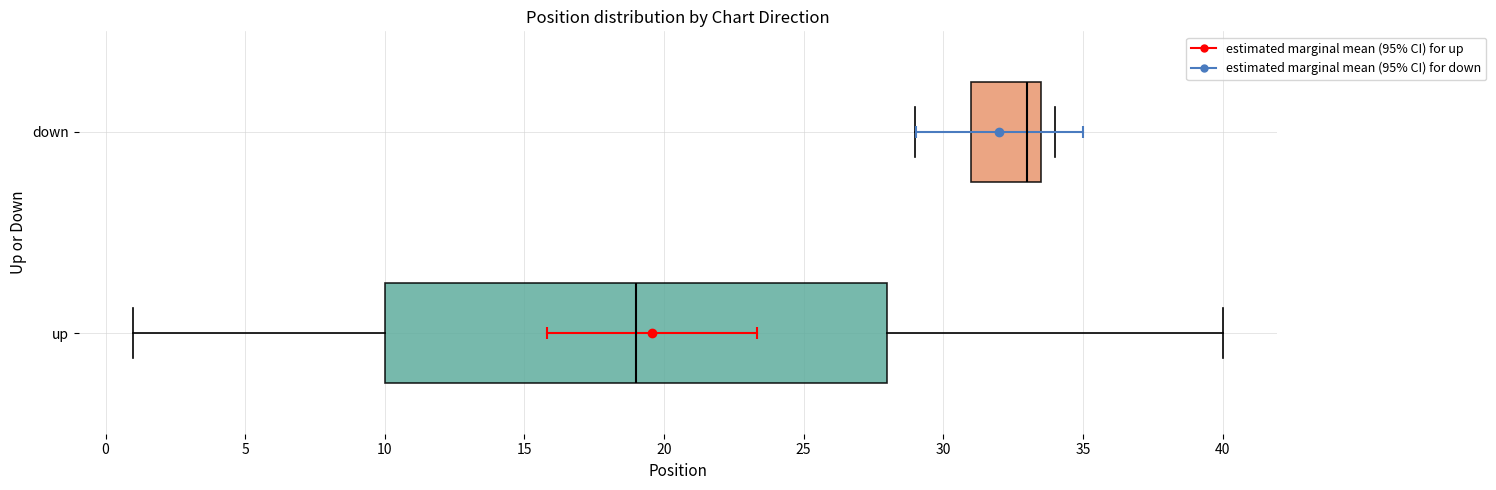

Which box's median line is the furthest to the right?

down